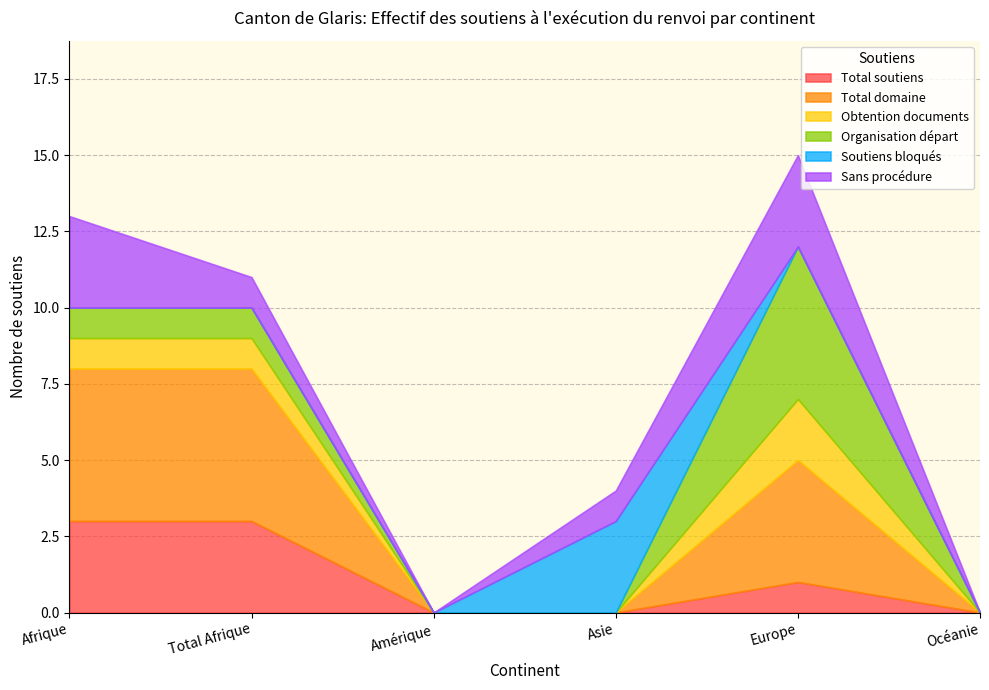

Count the Soutiens bloqués values in the range 0 to 1.

5